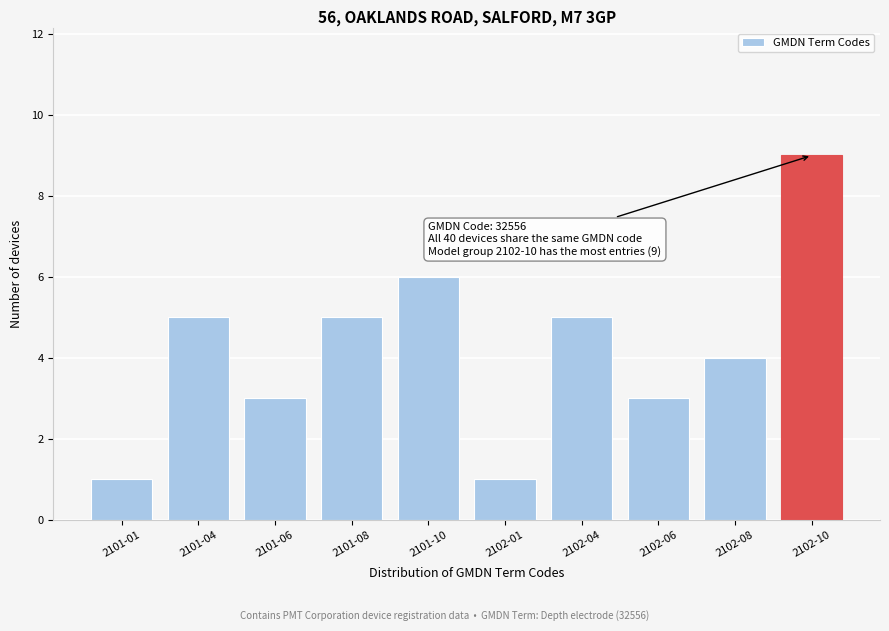

Reading left to right, what are all the values shown in this chart?

1	5	3	5	6	1	5	3	4	9